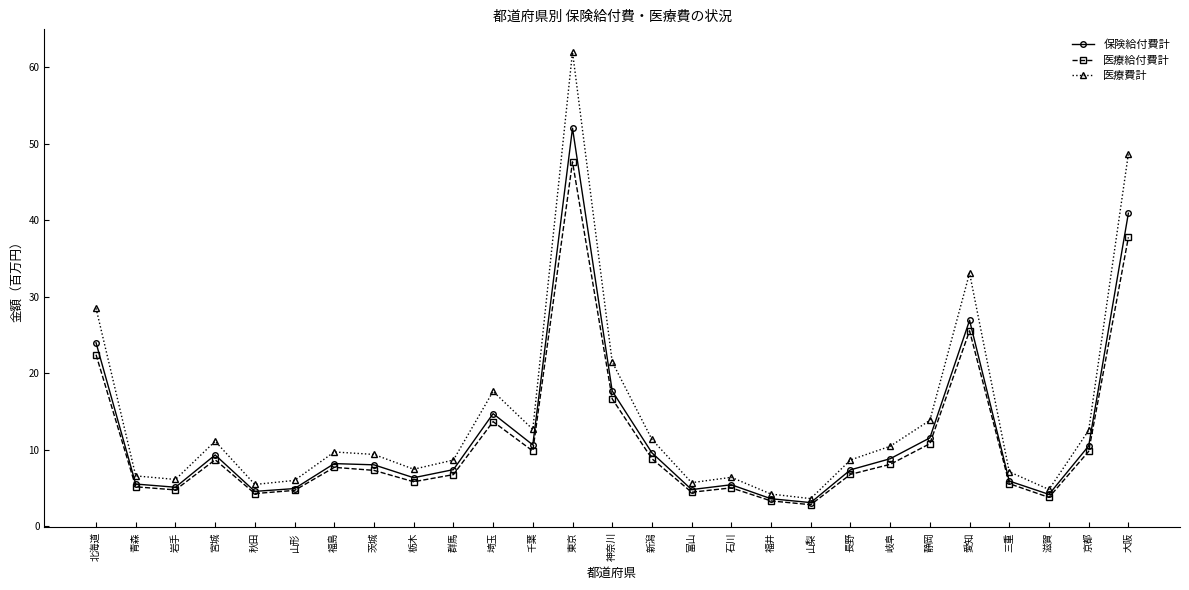

Is it true that 保険給付費計 equals 11.5 at 静岡?

True